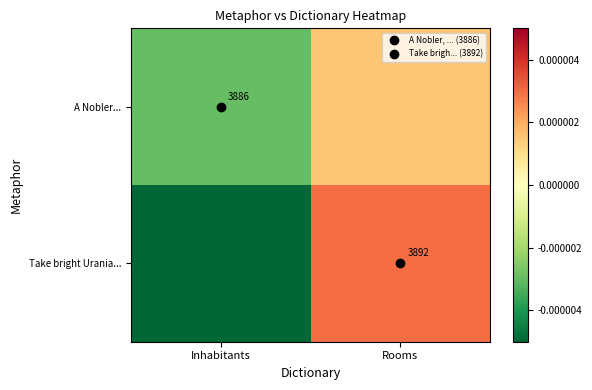

Between Inhabitants and Rooms, which is larger?

Rooms